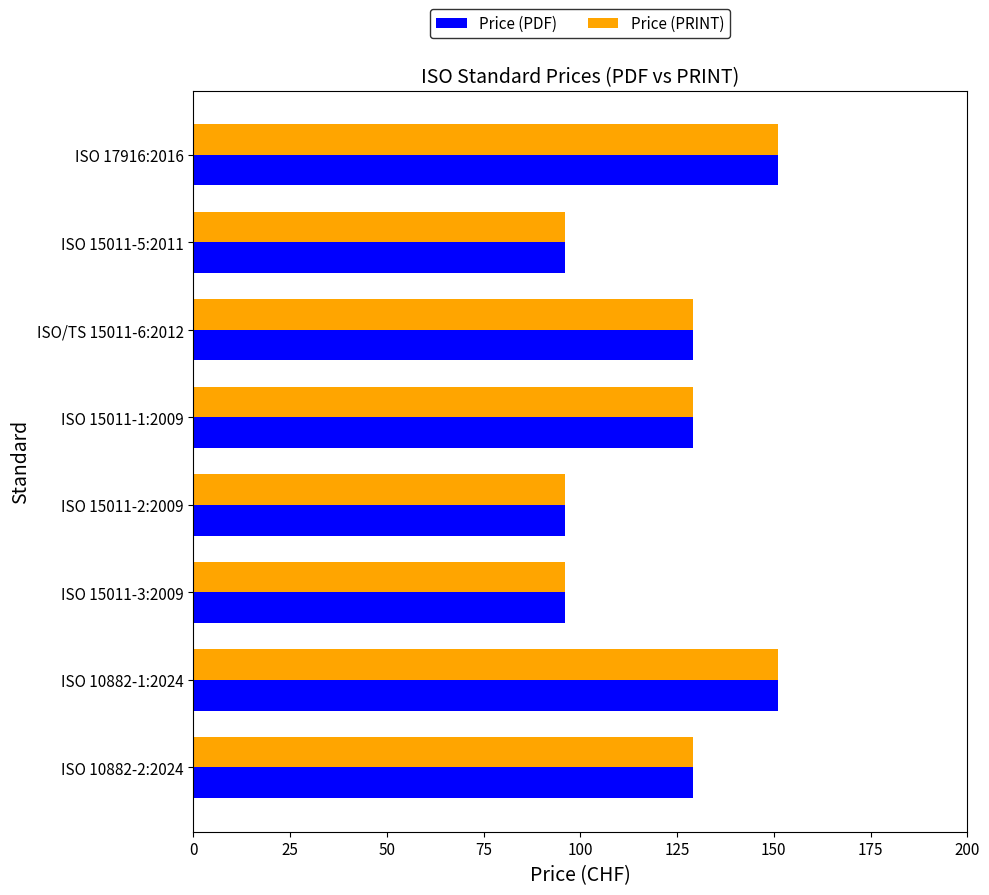

At how many categories does at least one series exceed 104?

5